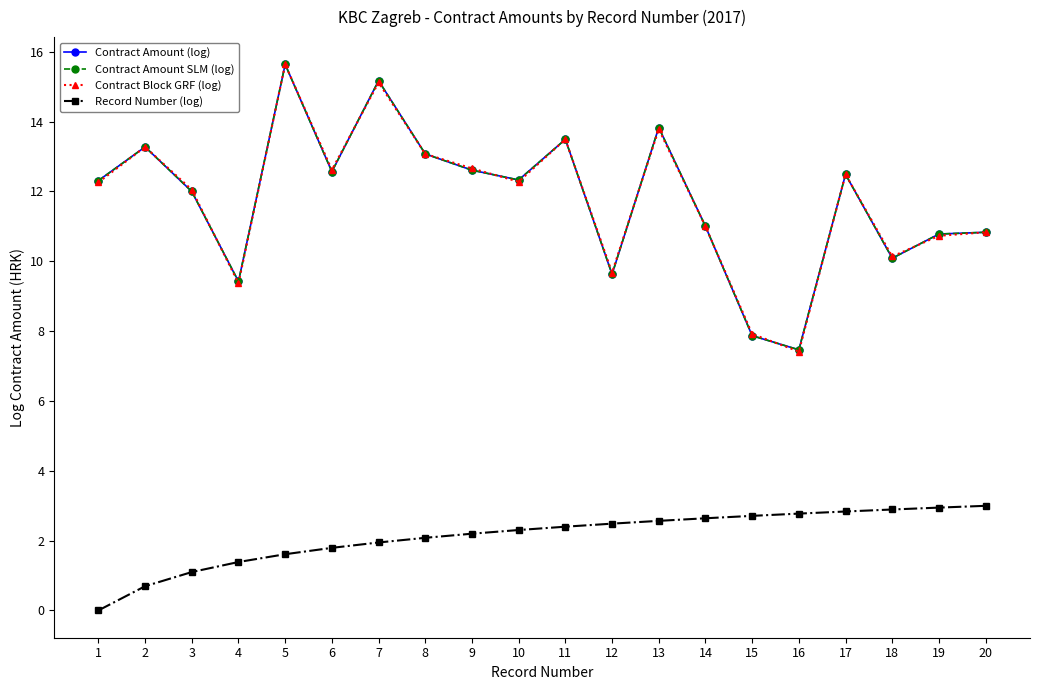

Which category has the highest value in the Record Number (log) series?

20